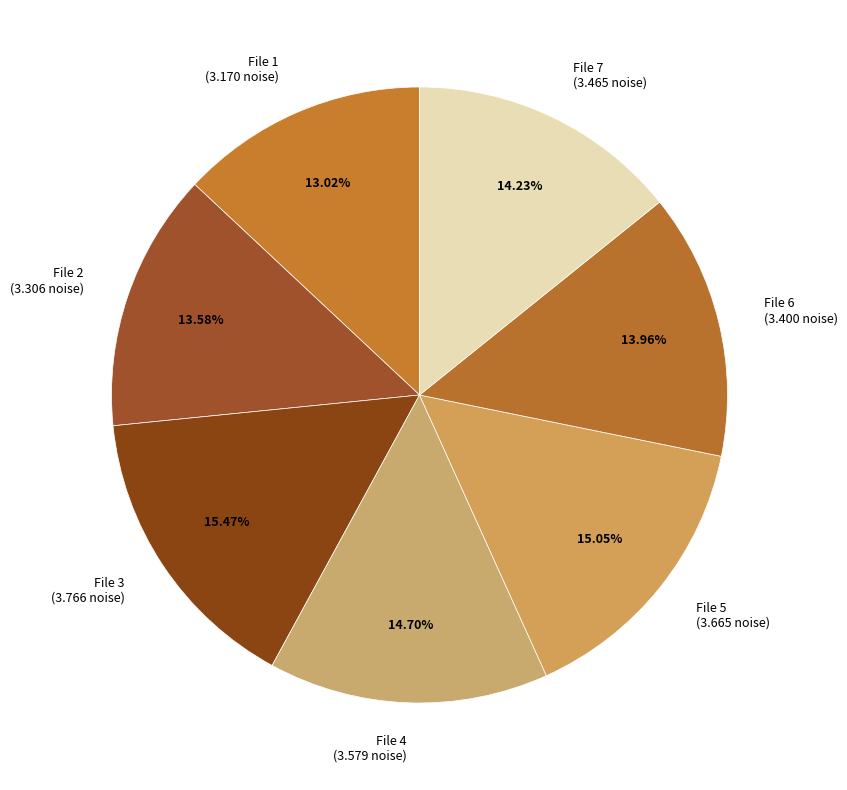

Is there any slice that represents more than half of the pie?

No